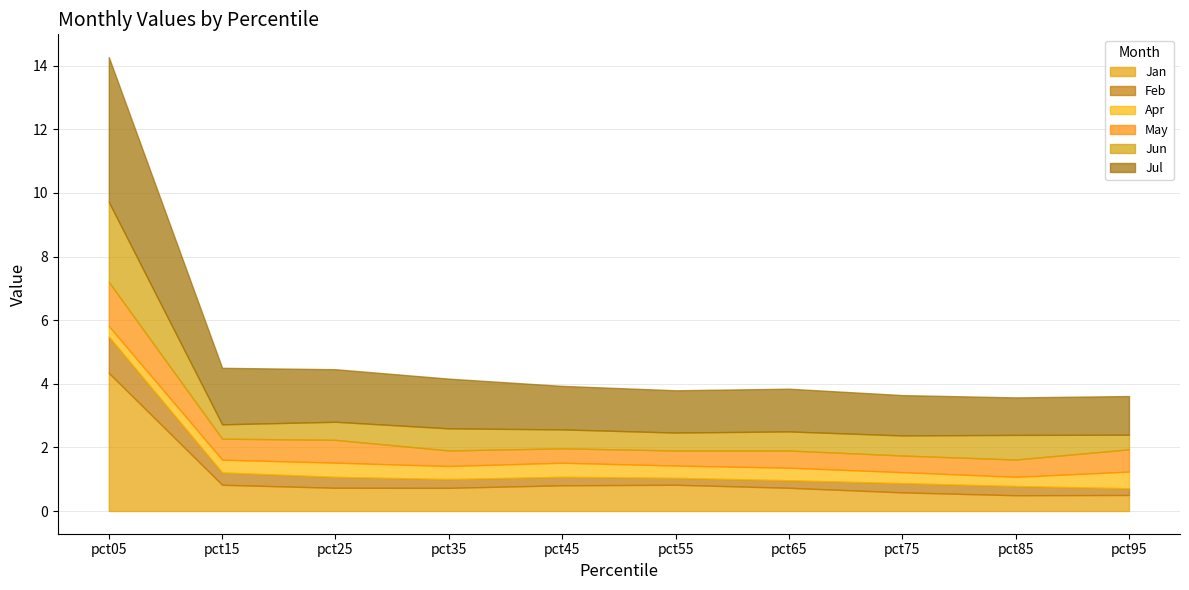

Which category has the lowest value in the May series?

pct45